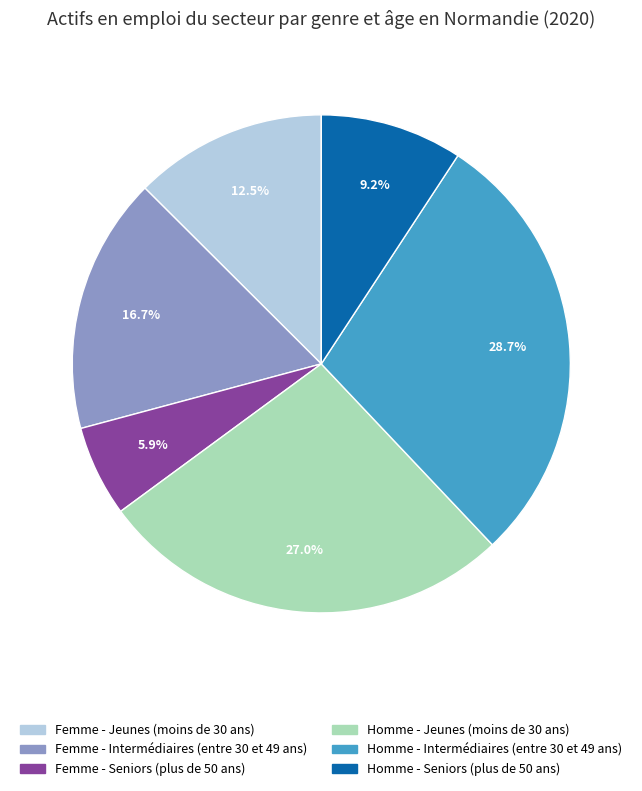

Is there any slice that represents more than half of the pie?

No